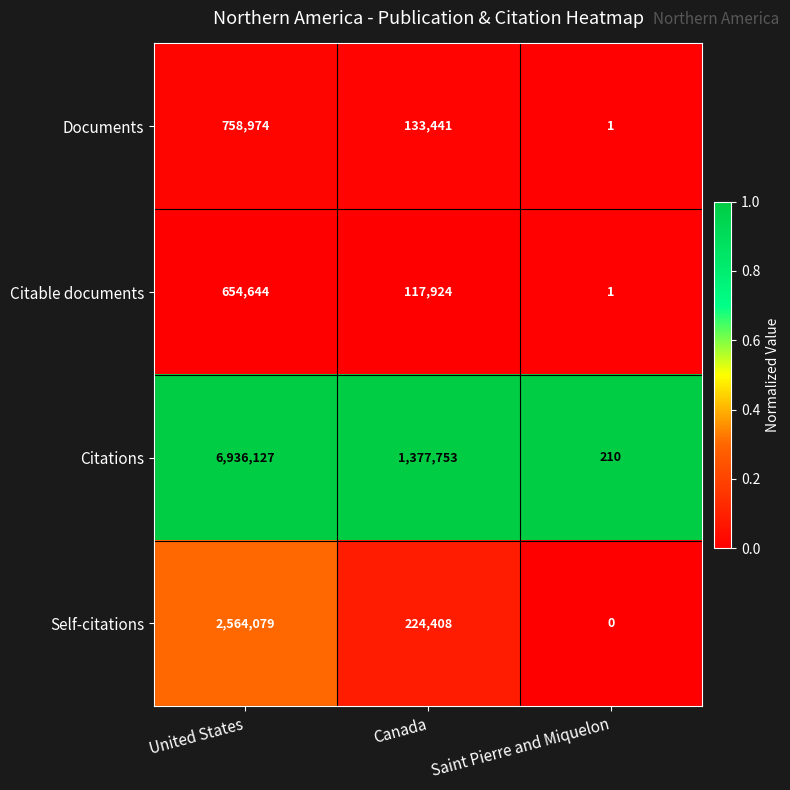

Which label corresponds to the smallest value in the chart?

Saint Pierre and Miquelon